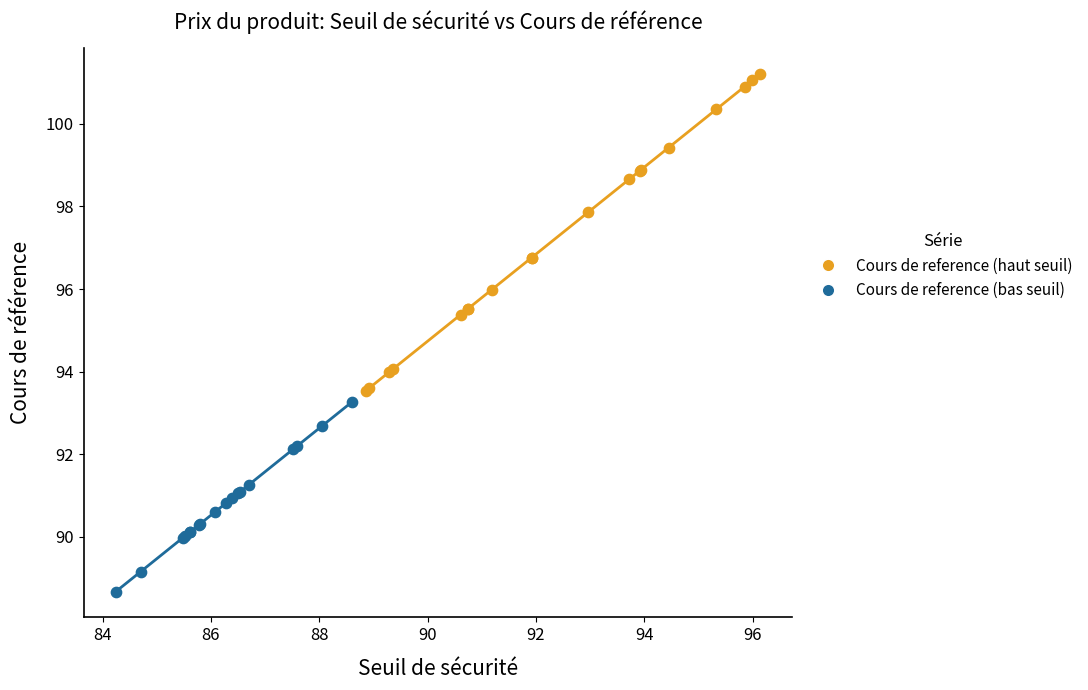

Which series contains the lowest Y value?

Cours de reference (bas seuil)